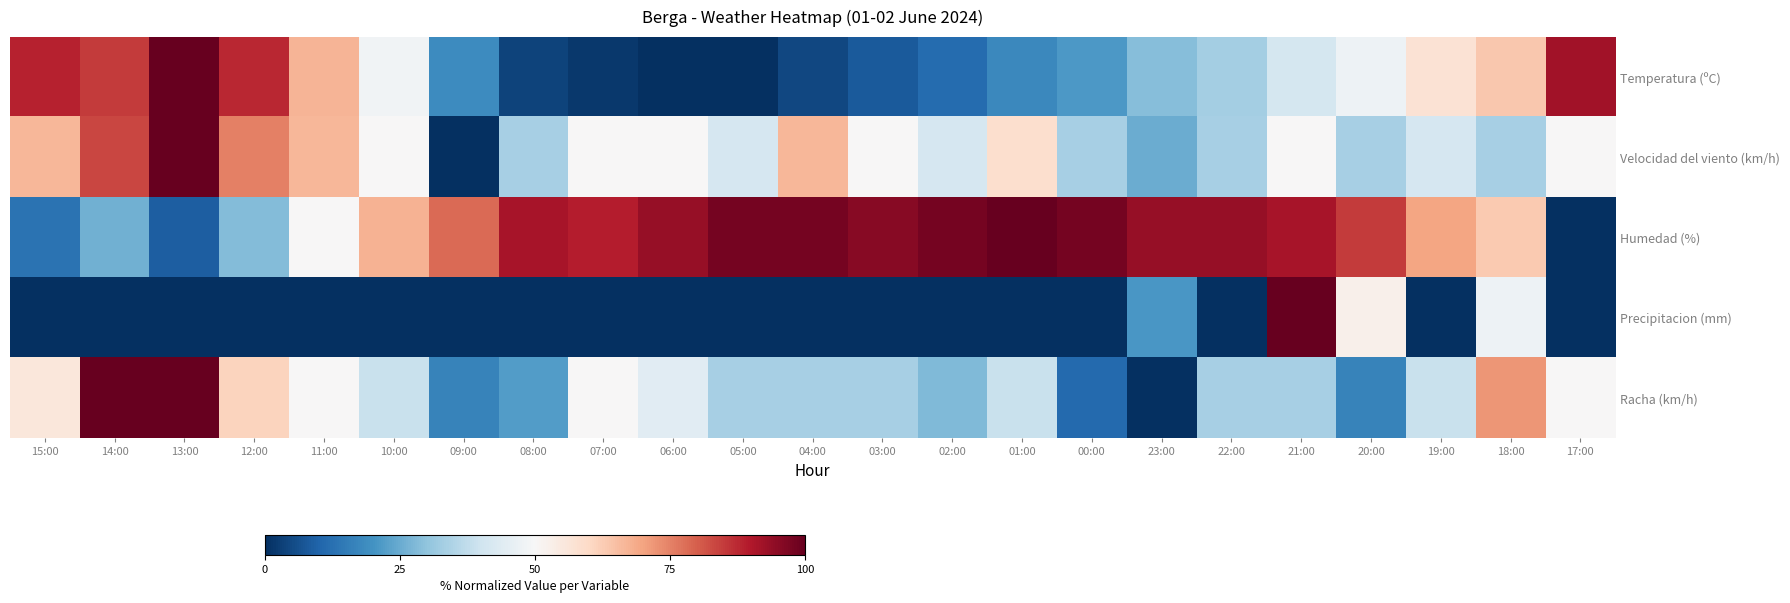

Count the number of data series in this chart.

5